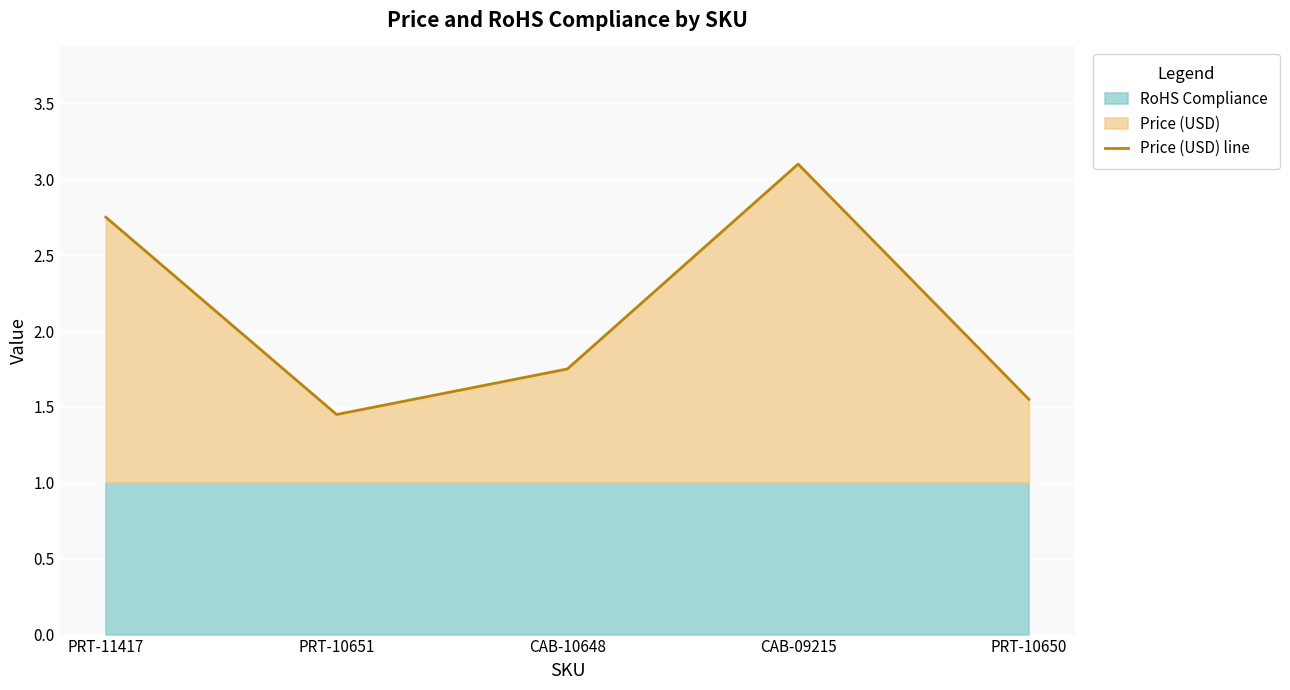

How many points are higher than both their immediate neighbors (excluding endpoints)?

1